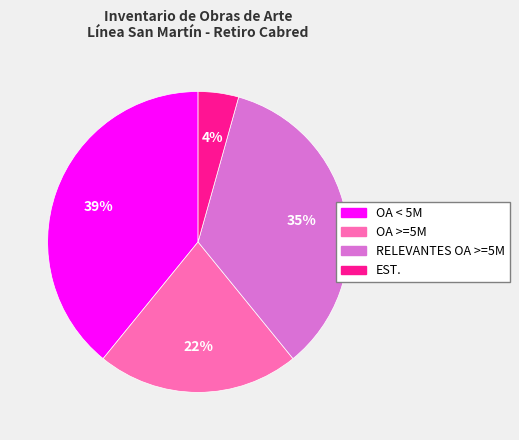

How many segments does this pie chart have?

4